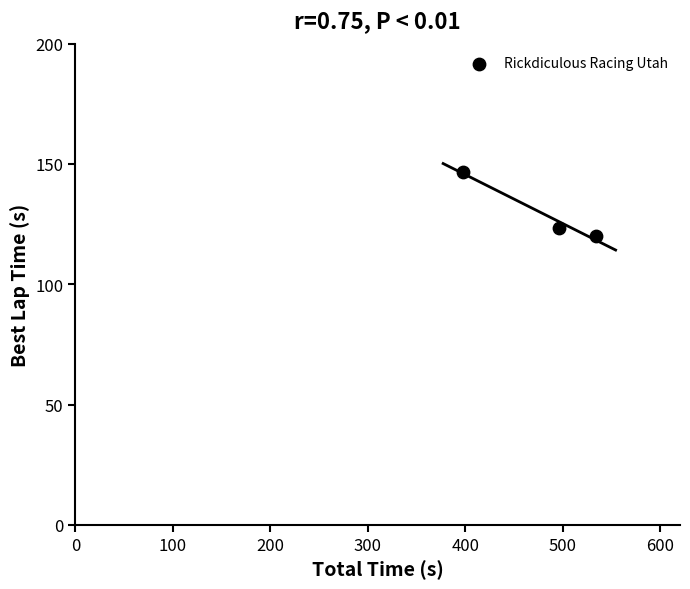

What is the average X value?

475.7